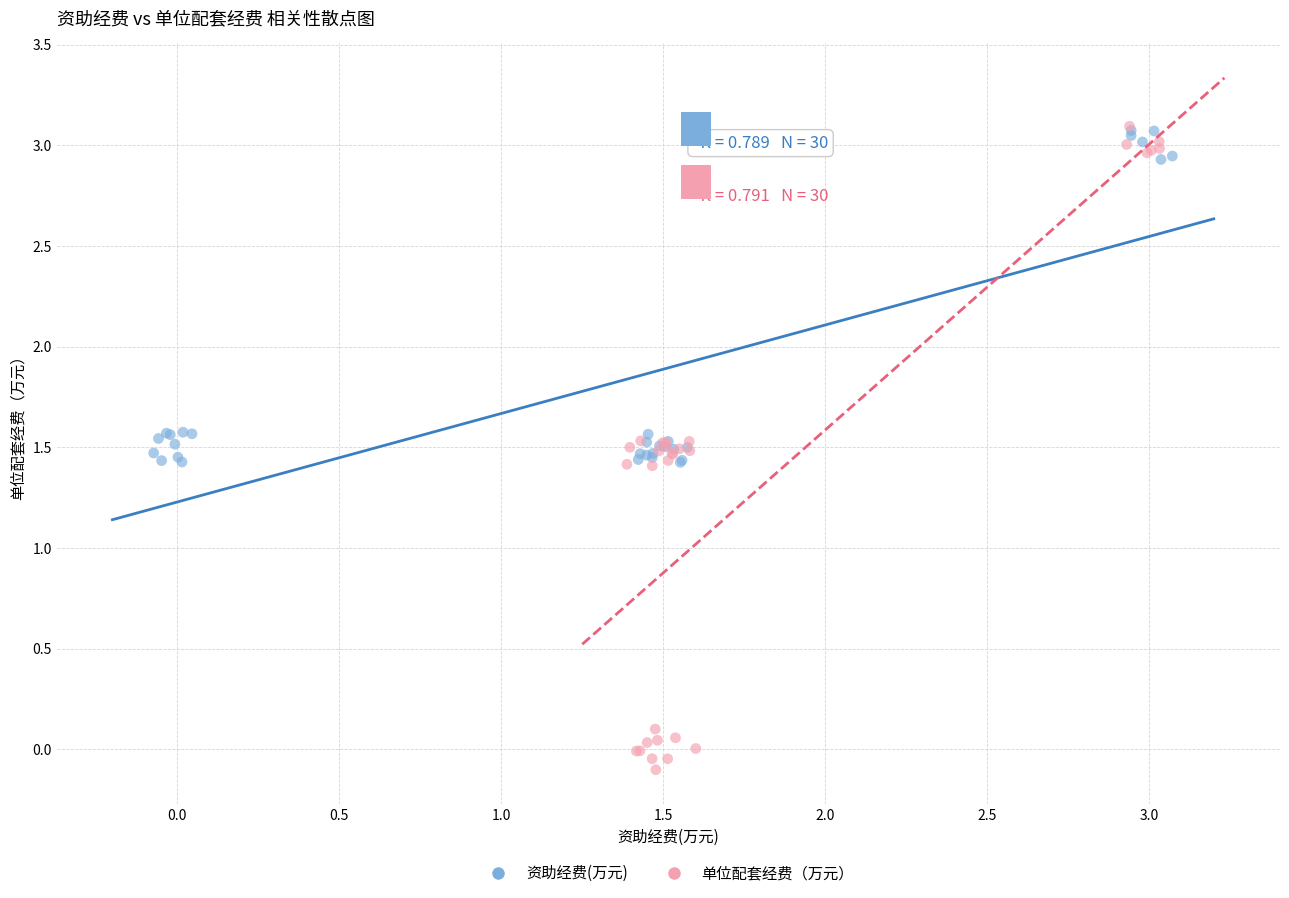

Which series contains the lowest Y value?

单位配套经费（万元）